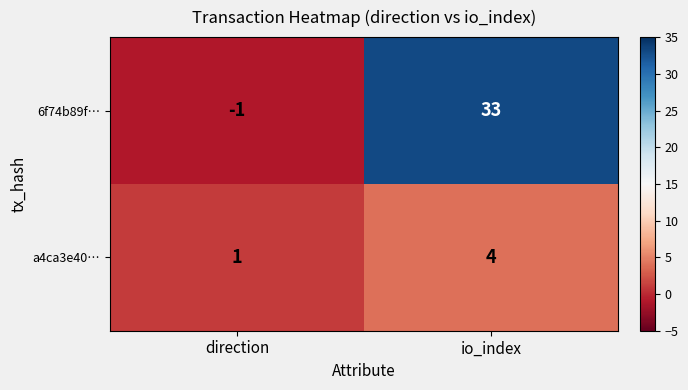

Reading left to right, list all the values displayed in this chart.

6f74b89f…: direction=-1	io_index=33
a4ca3e40…: direction=1	io_index=4